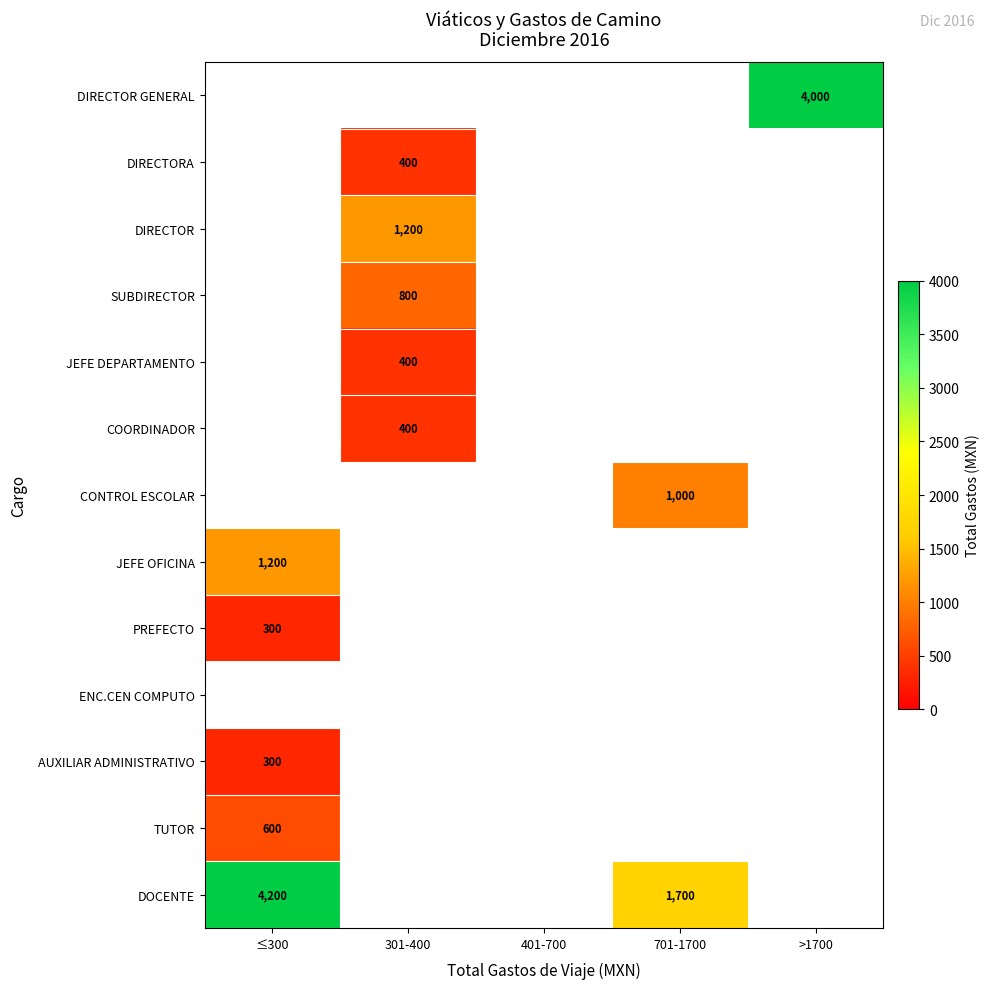

The value of DOCENTE at 701-1700 is 1700. True or false?

True